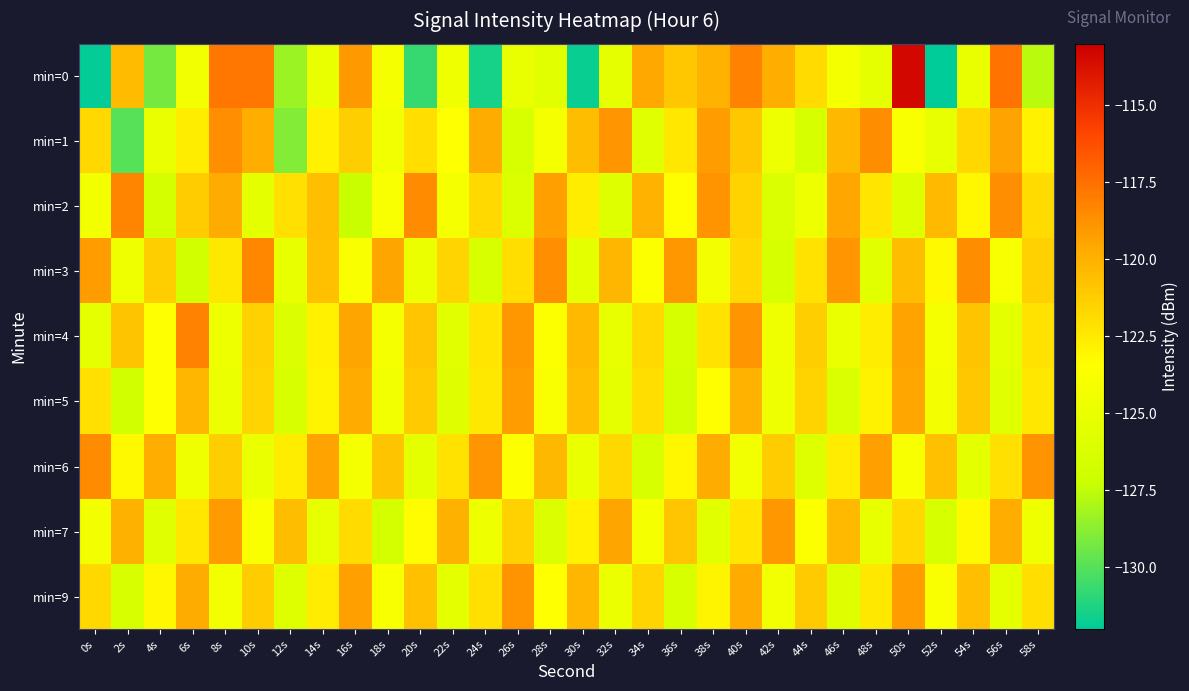

Between 16s and 52s, which series saw the biggest shift?

min=0